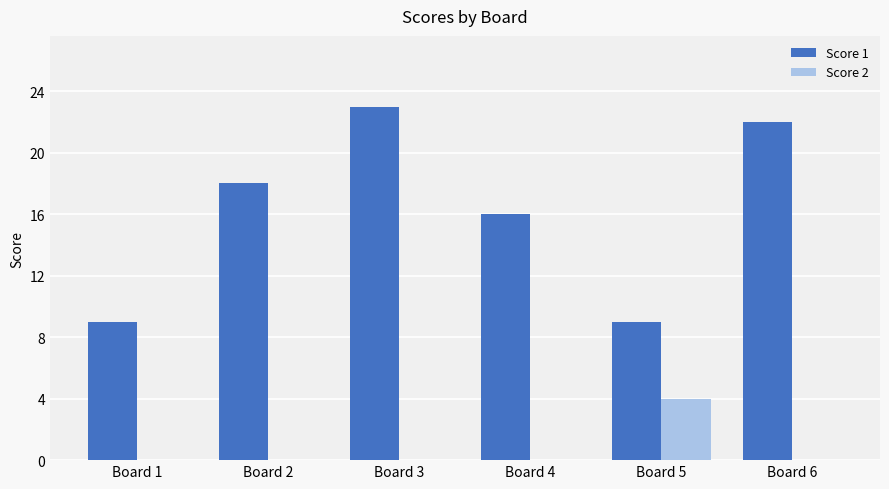

Does the chart contain stacked bars?

No